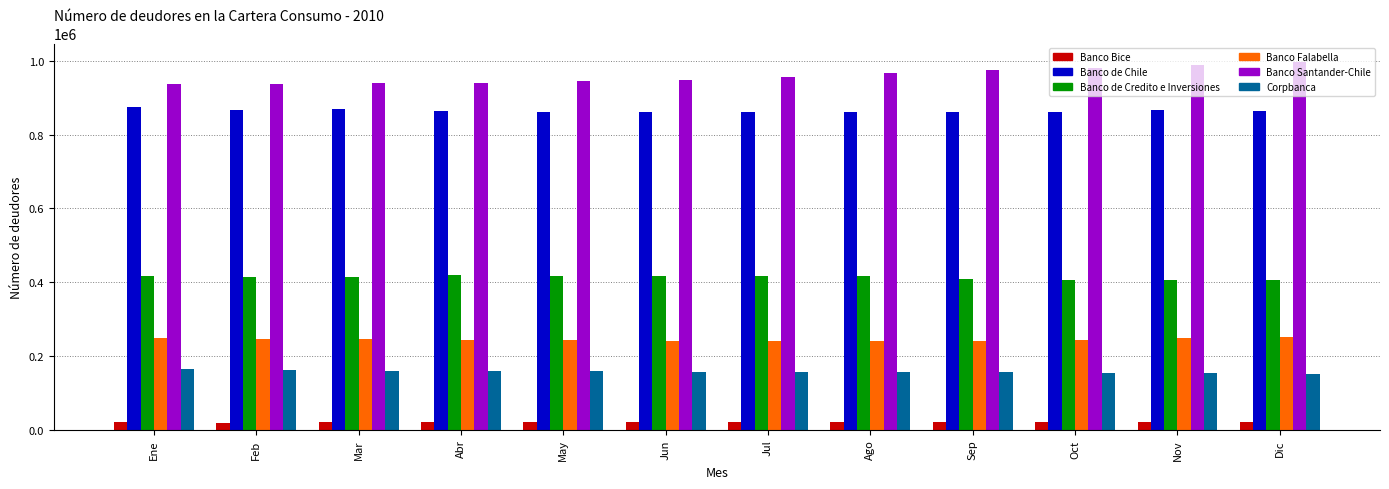

The value of Banco Santander-Chile at Jun is 947151. True or false?

True